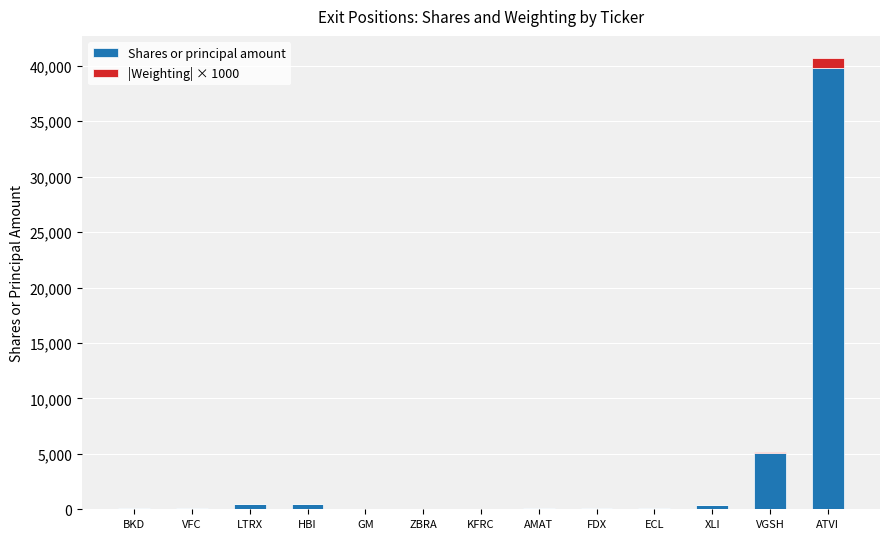

Where is Shares or principal amount nearest to the value 19919?

VGSH